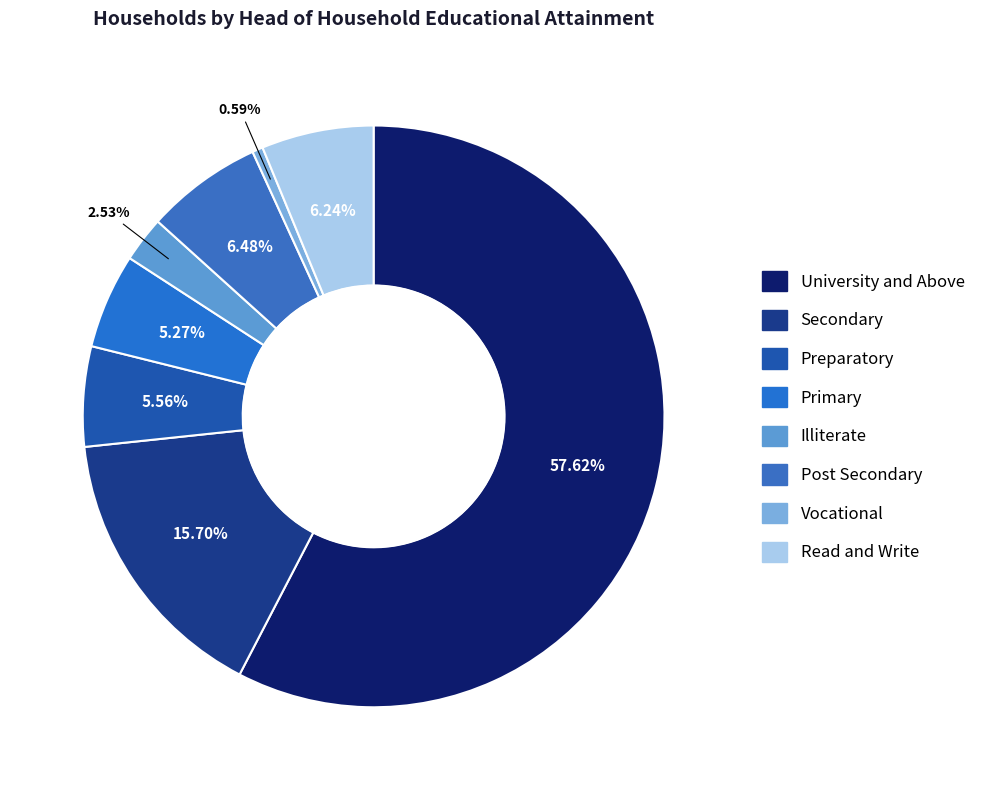

To the nearest percent, what is the difference between the Read and Write and Vocational slice percentages?

6%